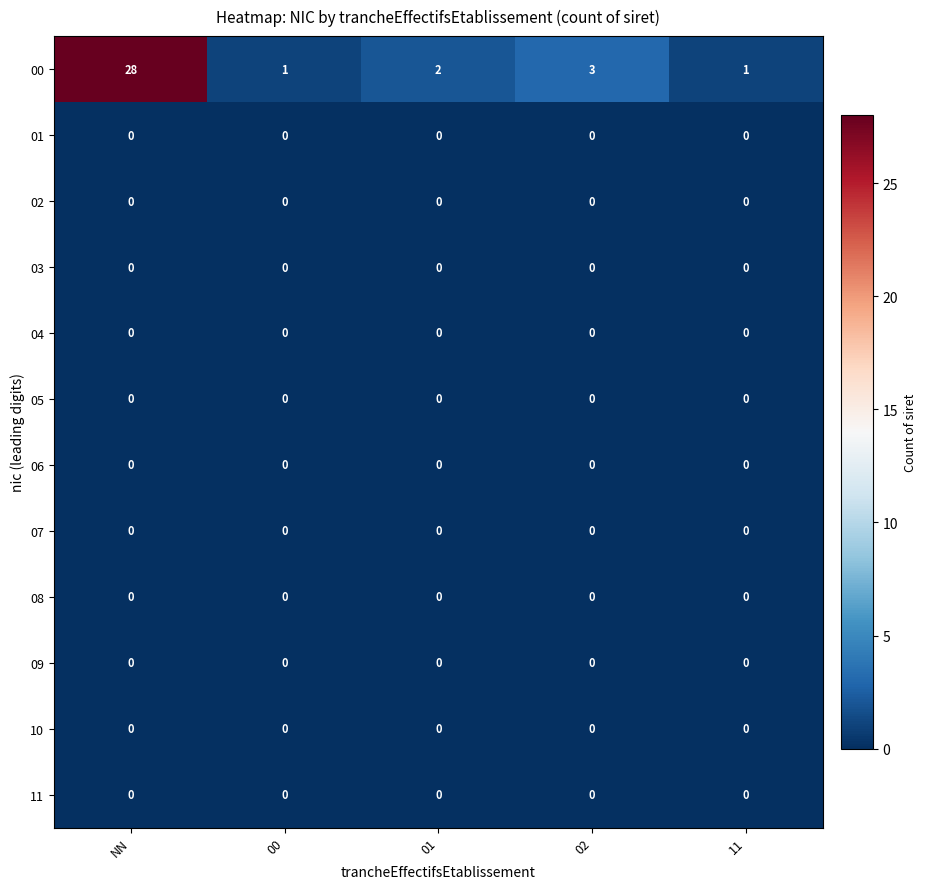

Which category has the highest value across all series?

NN